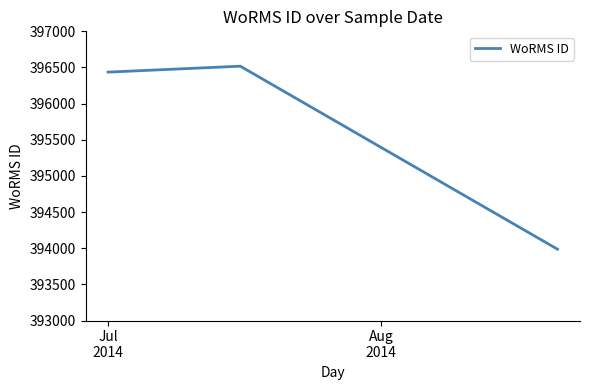

What is the difference between the maximum and minimum values?

2532